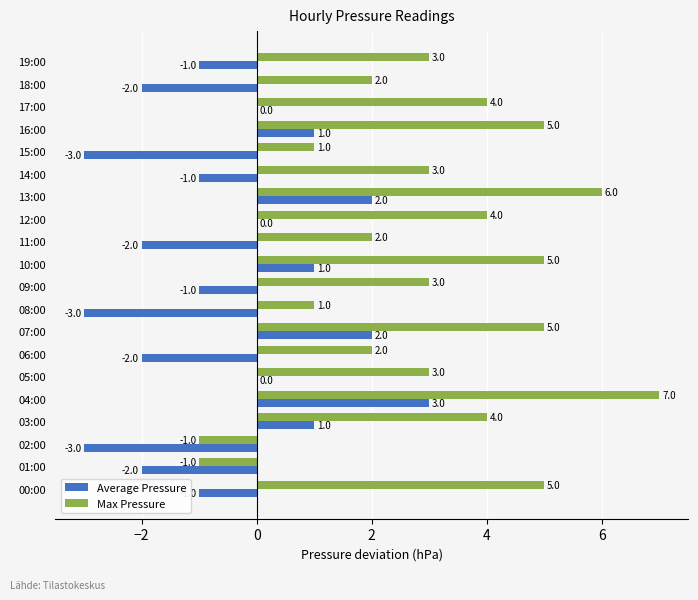

The value of Max Pressure at 04:00 is 10. True or false?

False